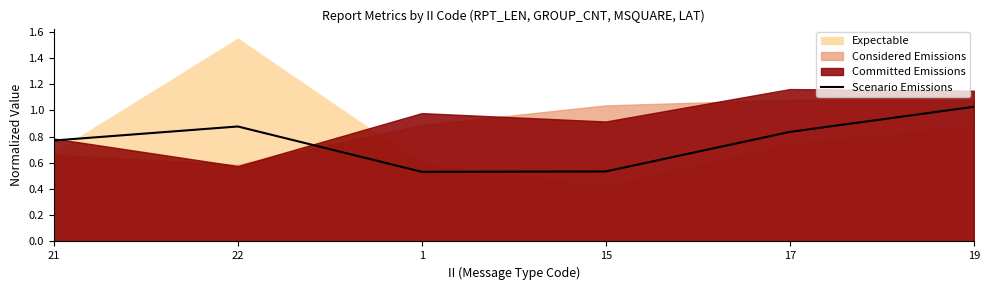

How many interior local valleys (lower than both neighbors) does the data have?

1